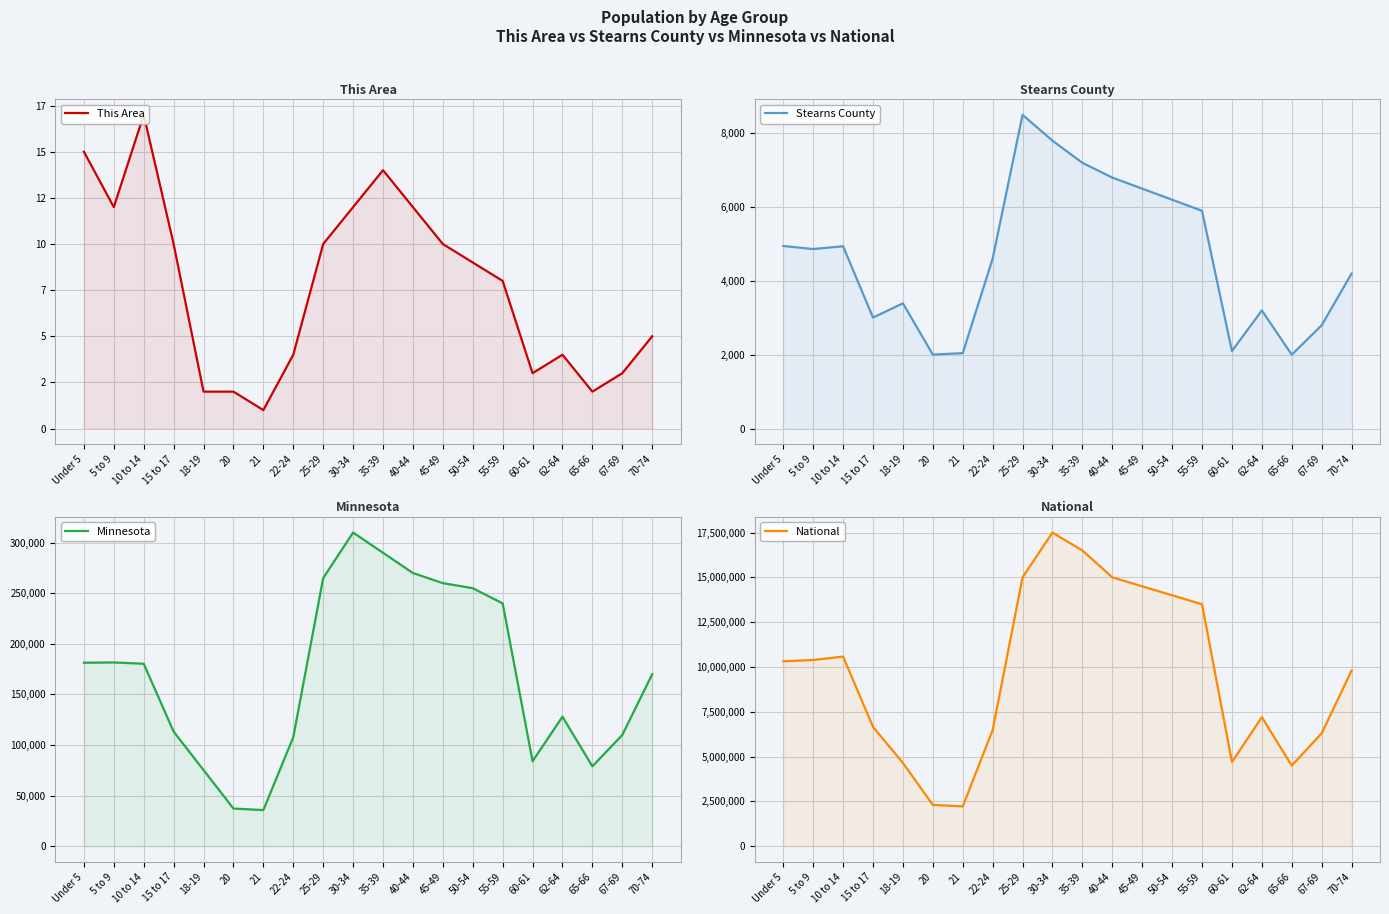

Between 21 and Under 5, which is larger?

Under 5